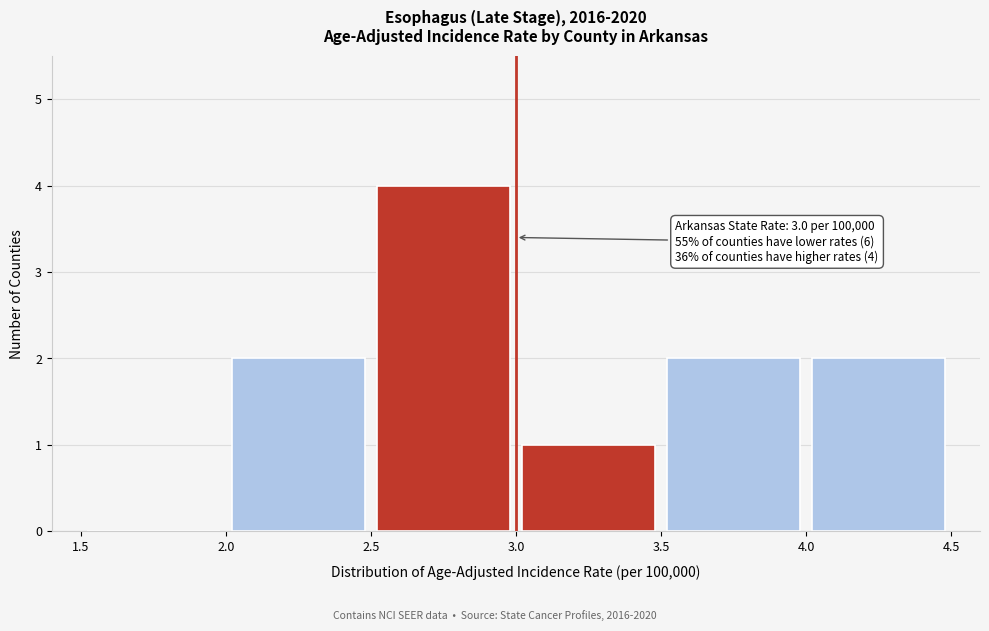

Which range on the x-axis has the tallest bar?

2.5 to 3.0